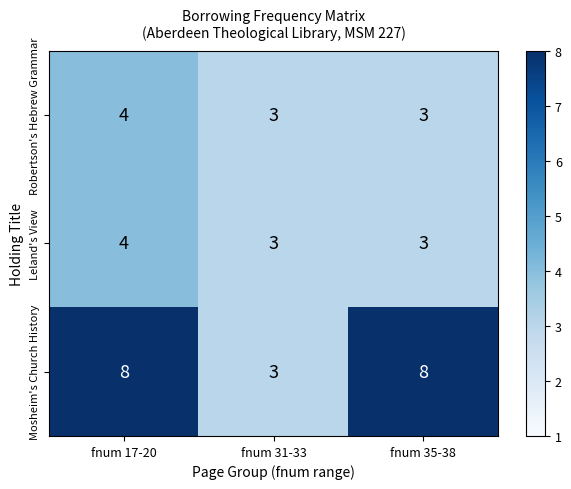

What is the sum of the Robertson's Hebrew Grammar values at fnum 35-38 and fnum 31-33?

6